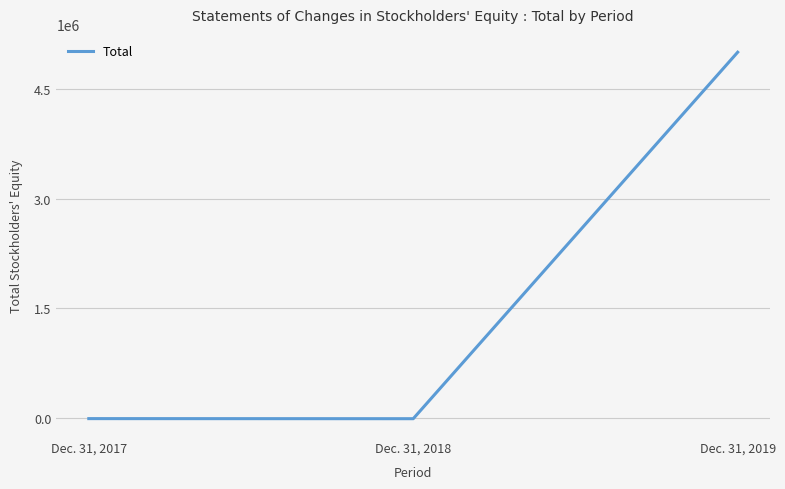

What is the maximum value shown in the chart?

5000004